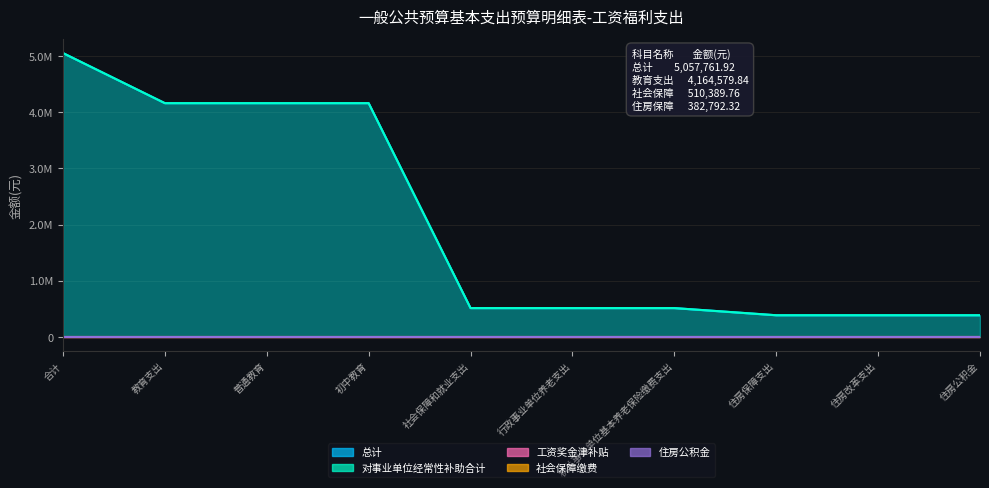

True or false: 对事业单位经常性补助合计 has more than 0 points higher than both neighbors.

False